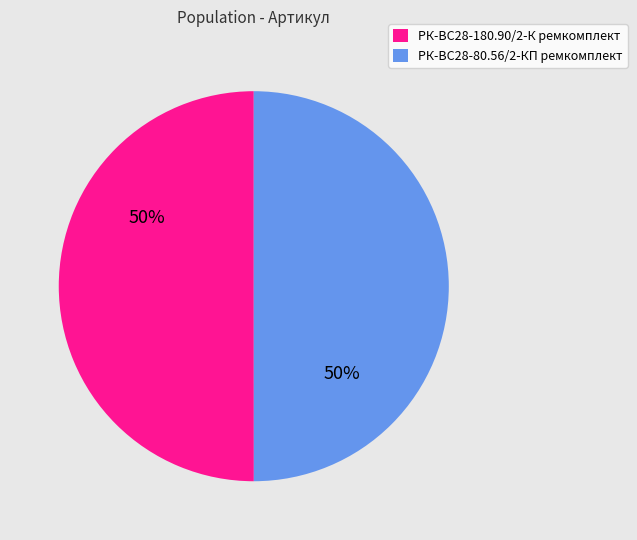

What percentage is the РК-ВС28-180.90/2-К ремкомплект slice, to the nearest percent?

50%